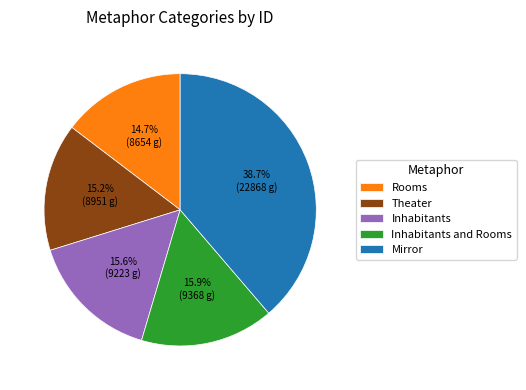

Do Mirror and Theater together represent more than half of the pie?

Yes